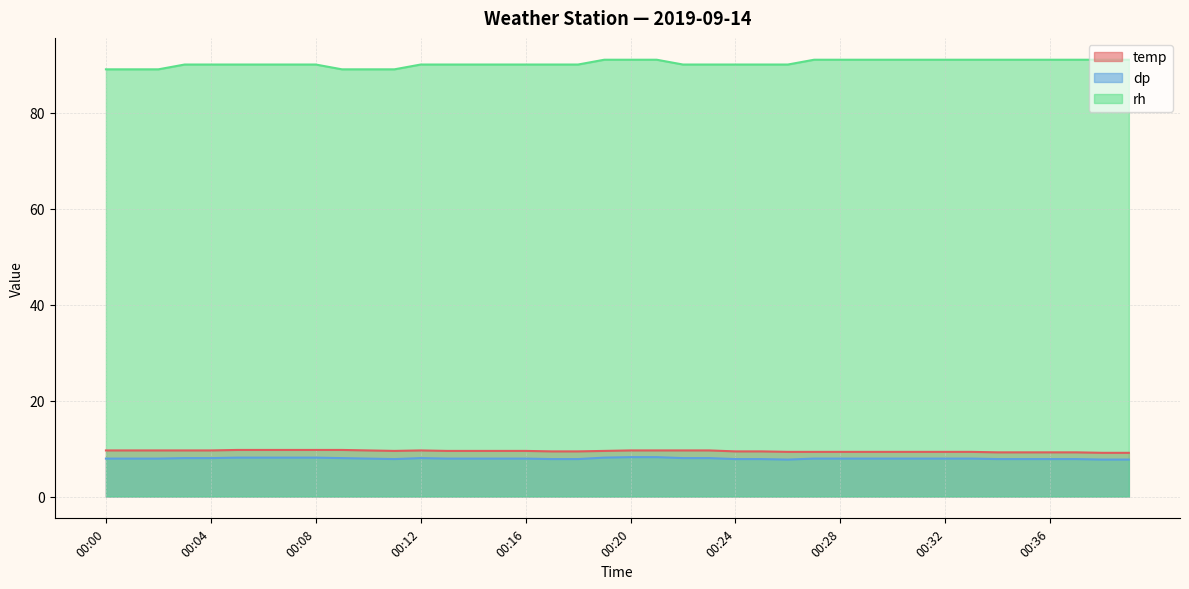

True or false: rh has more than 2 points higher than both neighbors.

False